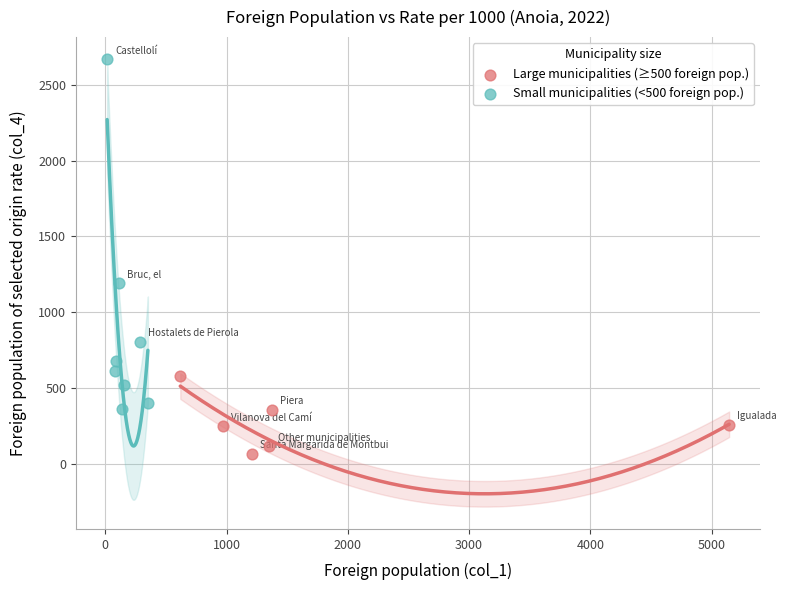

Which series has the largest Y range (max minus min)?

Small municipalities (<500 foreign pop.)